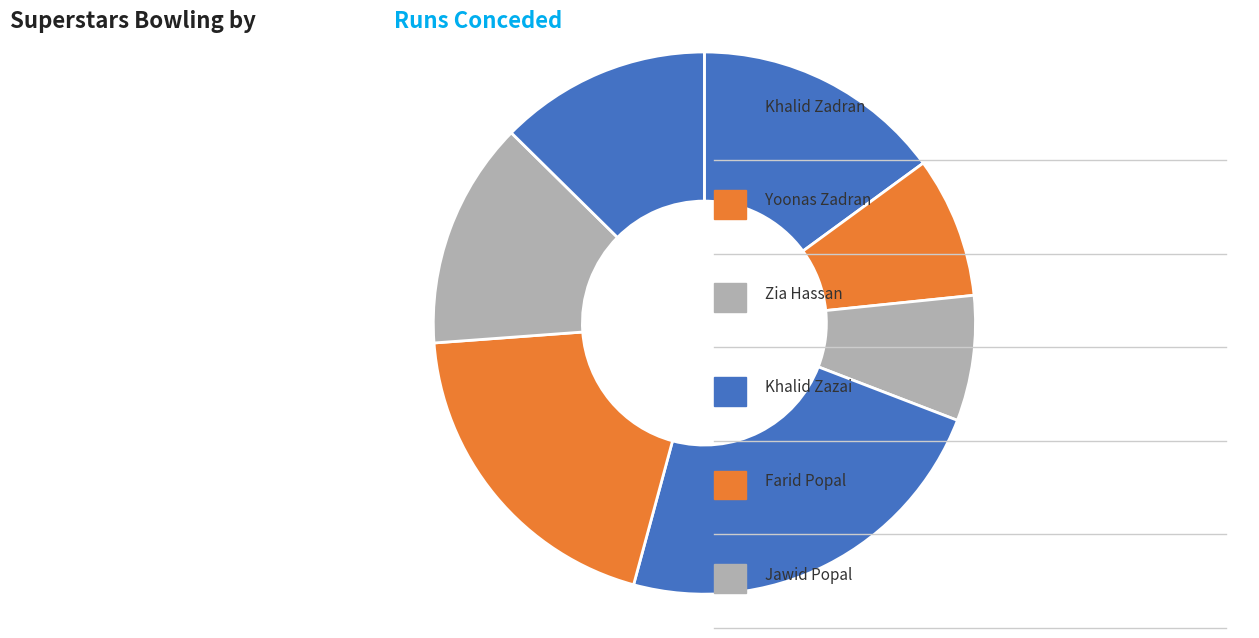

What is the smallest slice in the pie chart?

Zia Hassan